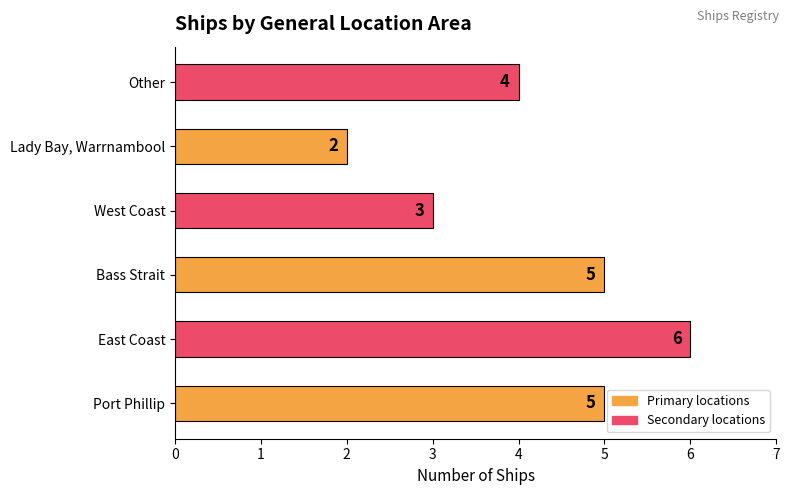

Which has a higher value, East Coast or Lady Bay, Warrnambool?

East Coast